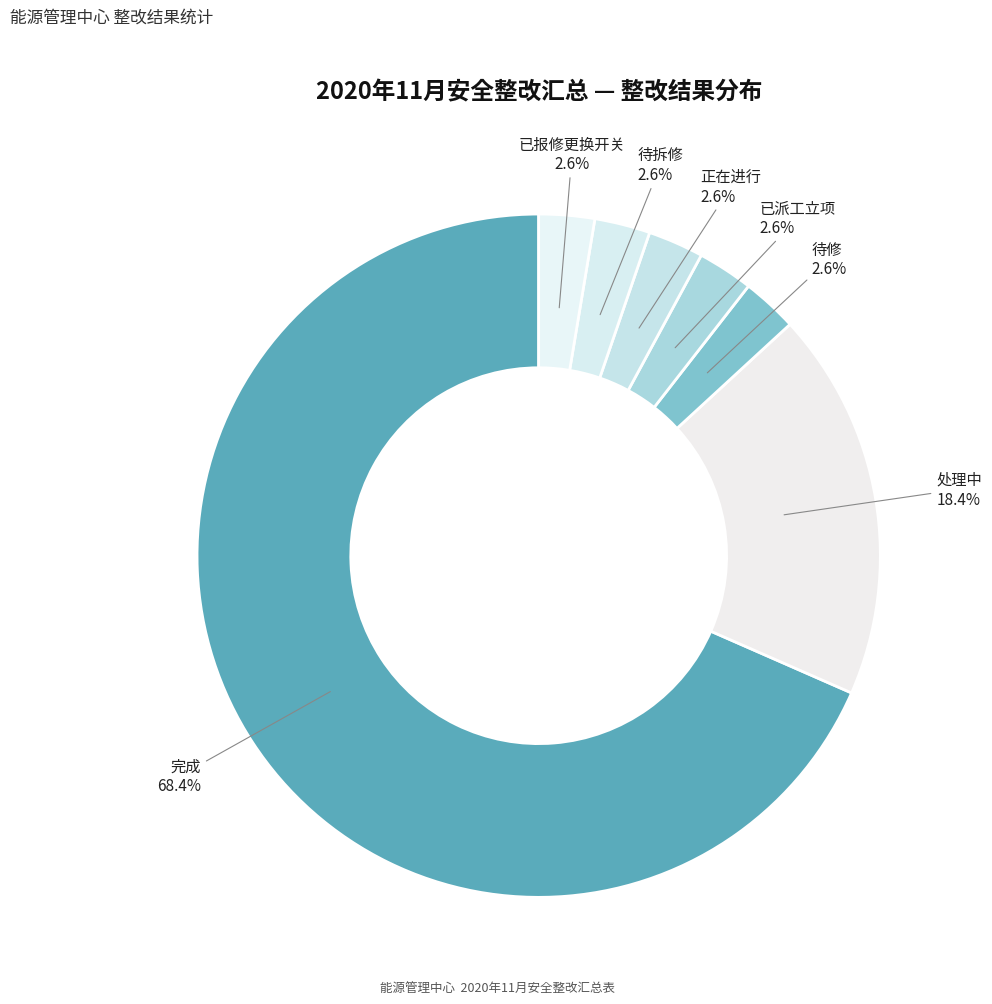

The 待修 slice represents 16% of the pie. True or false?

False